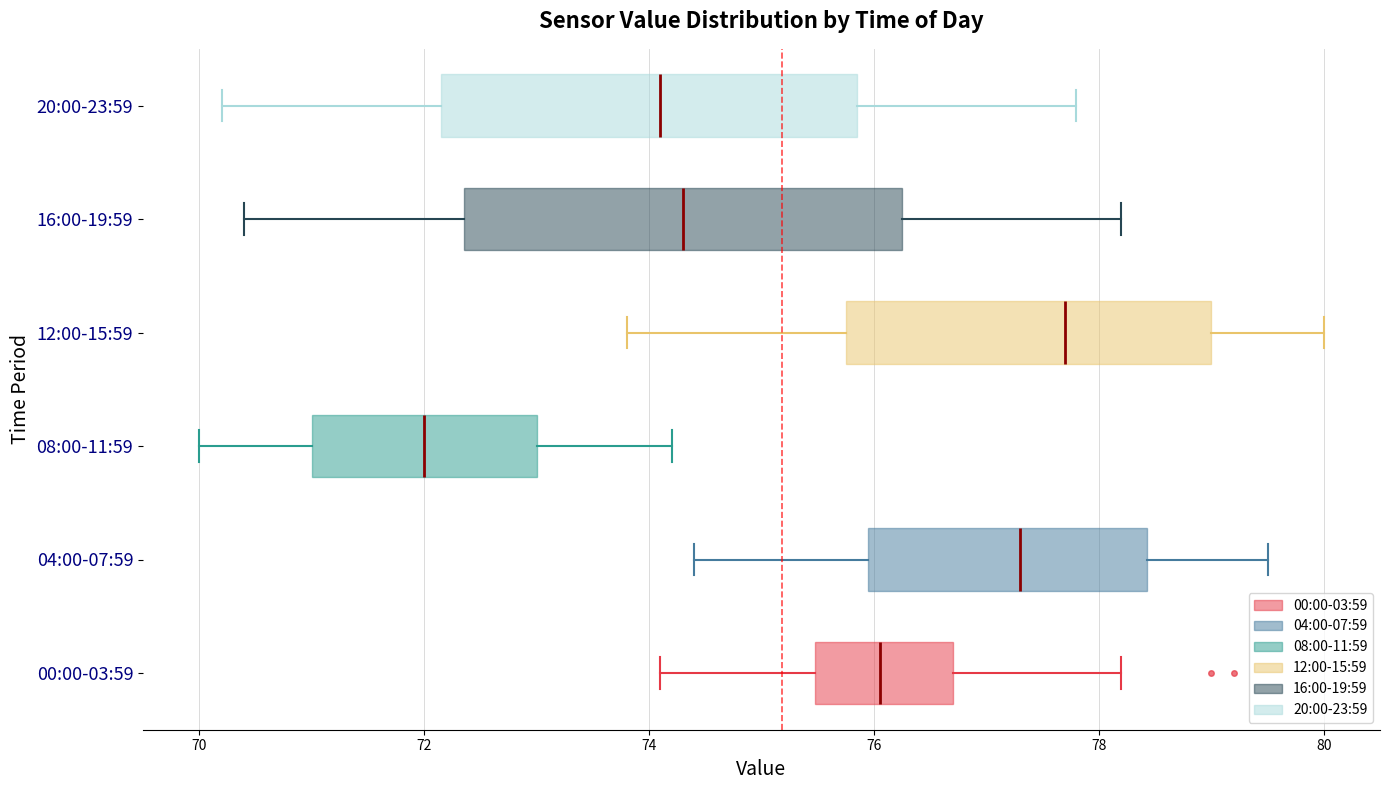

Reading bottom to top, read every box against the x-axis: the position of its median line, the range the box covers, and the ends of its whiskers. The values are not printed on the chart, so give them approximately, as read against the axis.

00:00-03:59: median 76.0, box 75.4 to 76.8, whiskers 74.2 to 78.2
04:00-07:59: median 77.4, box 76.0 to 78.4, whiskers 74.4 to 79.6
08:00-11:59: median 72.0, box 71.0 to 73.0, whiskers 70.0 to 74.2
12:00-15:59: median 77.8, box 75.8 to 79.0, whiskers 73.8 to 80.0
16:00-19:59: median 74.4, box 72.4 to 76.2, whiskers 70.4 to 78.2
20:00-23:59: median 74.2, box 72.2 to 75.8, whiskers 70.2 to 77.8